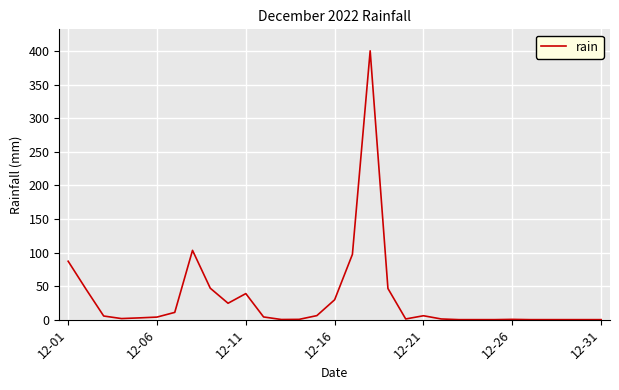

What is the difference between the maximum and minimum values?

400.4